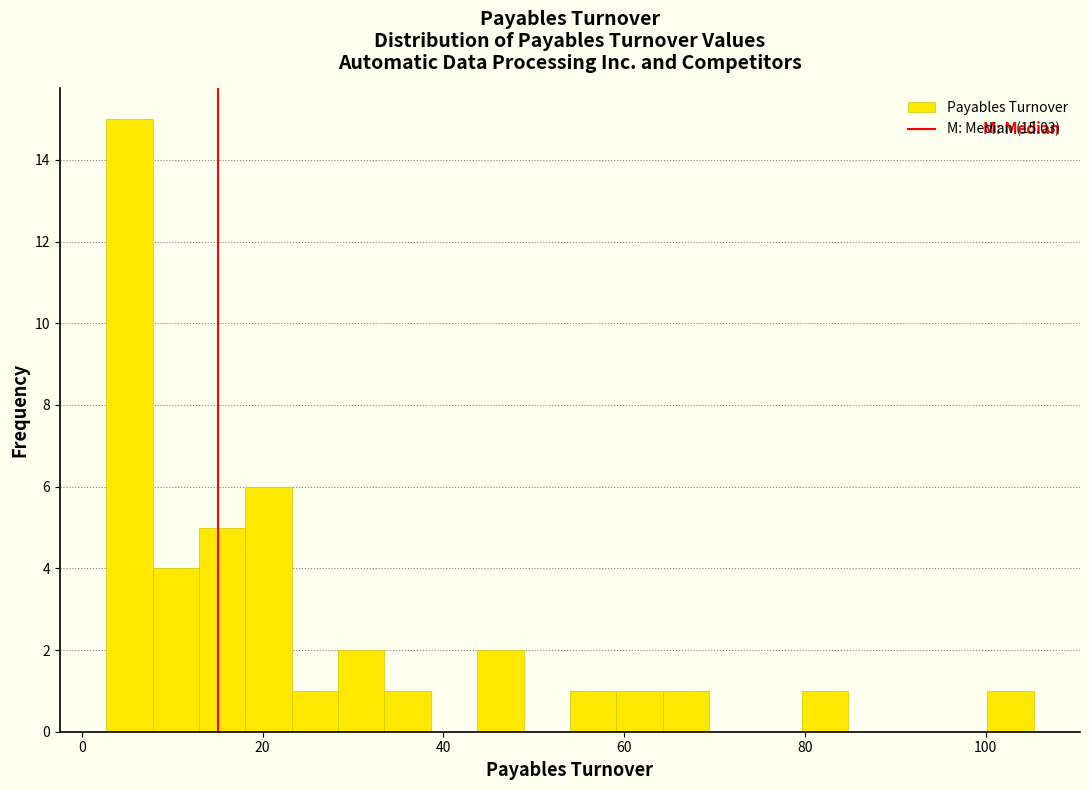

Read against the x-axis, roughly where is the centre of the tallest bar?

6